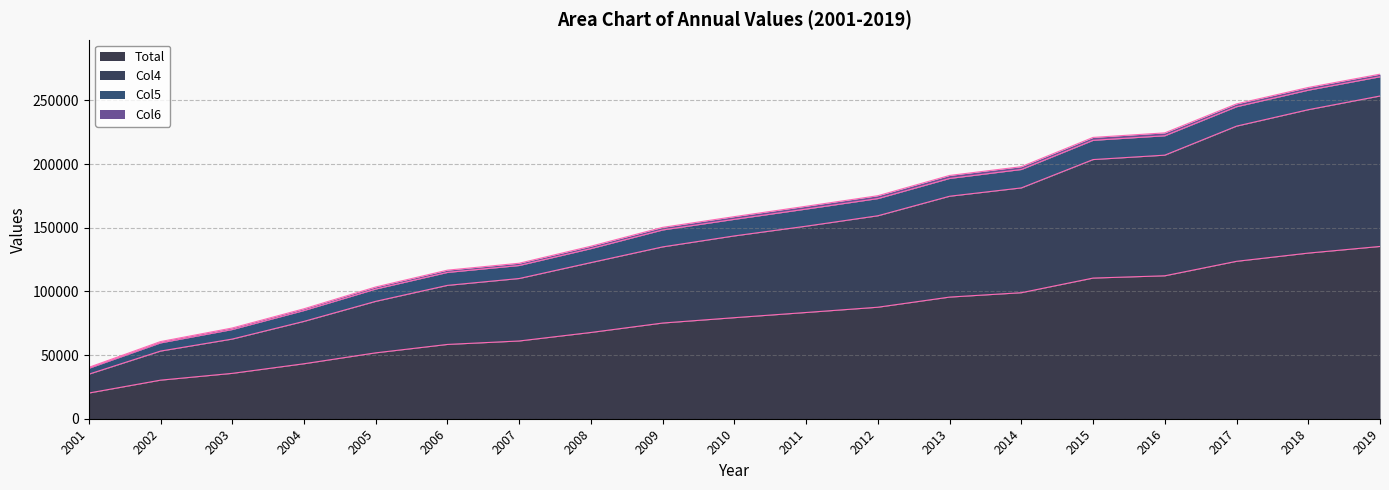

At which label is Total closest to 77748?

2010